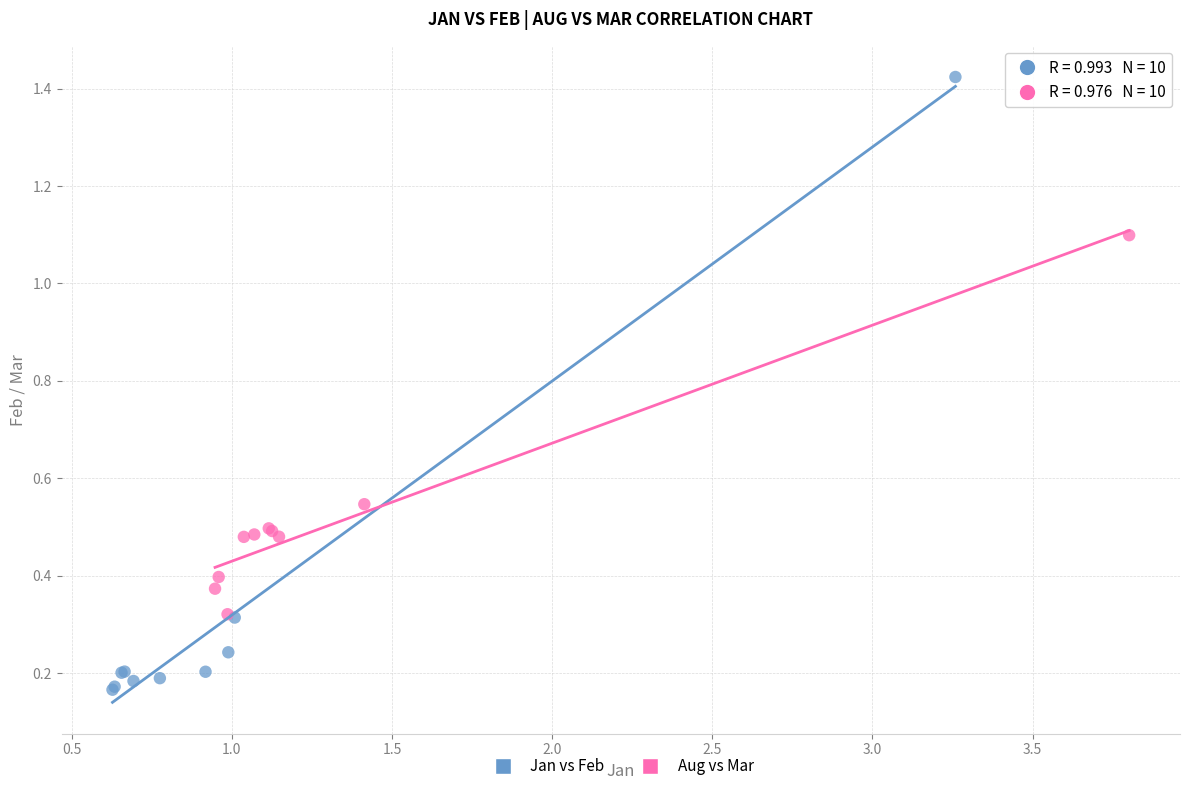

Which series reaches the maximum Y coordinate?

Jan vs Feb